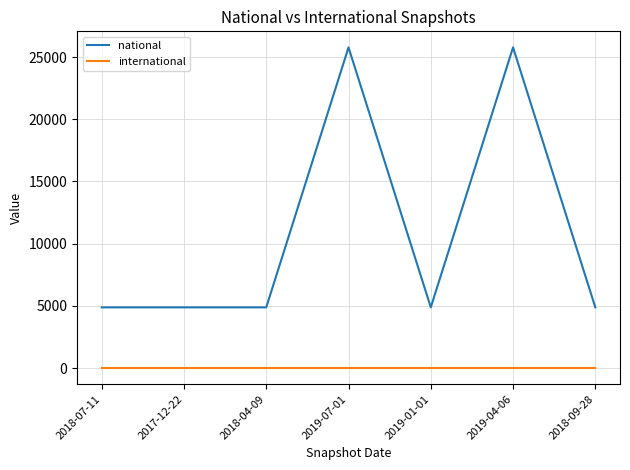

Count the number of data series in this chart.

2